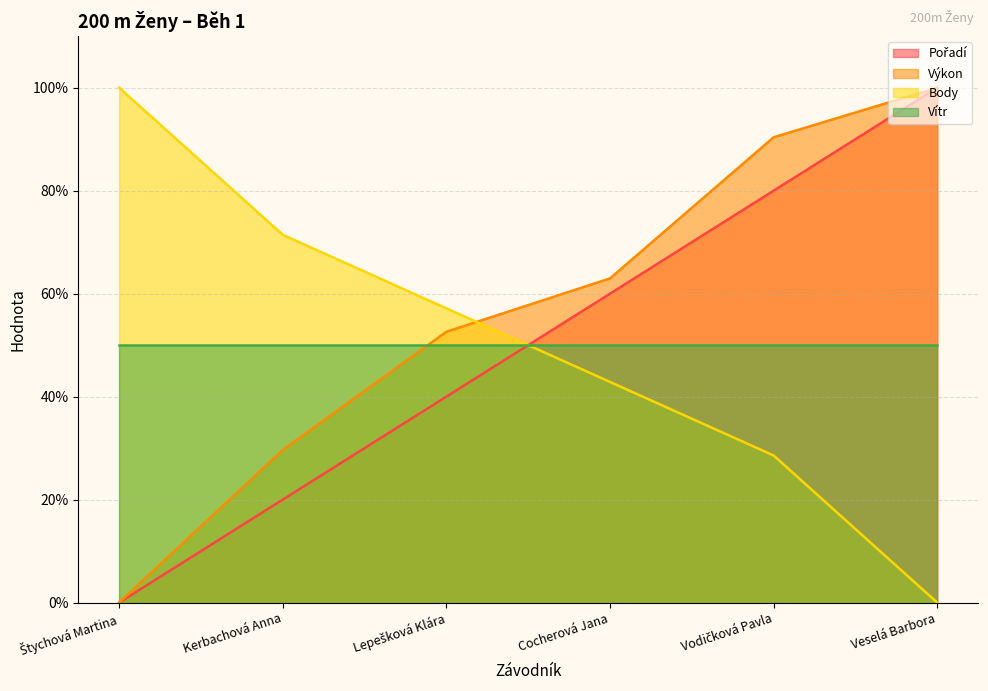

At how many categories does at least one series exceed 37?

6